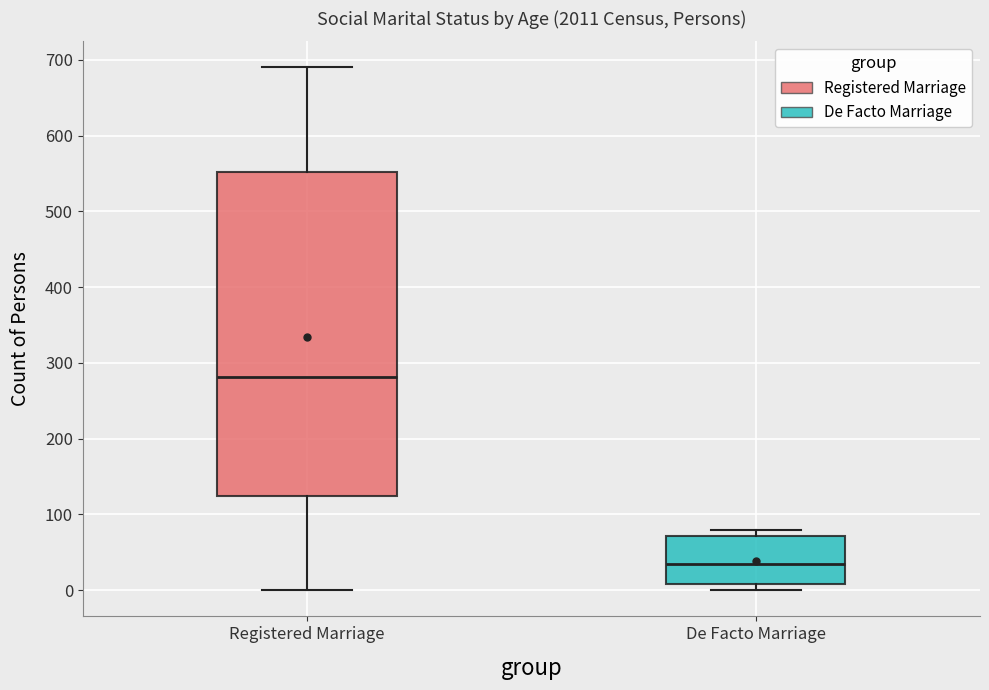

Reading left to right, transcribe this box plot: for each box, give where its median line is, the range the box spans, and where its two whiskers end, as read against the y-axis. The values are not printed on the chart, so give them approximately, as read against the axis.

Registered Marriage: median 280, box 130 to 550, whiskers 0 to 690
De Facto Marriage: median 40, box 10 to 70, whiskers 0 to 80